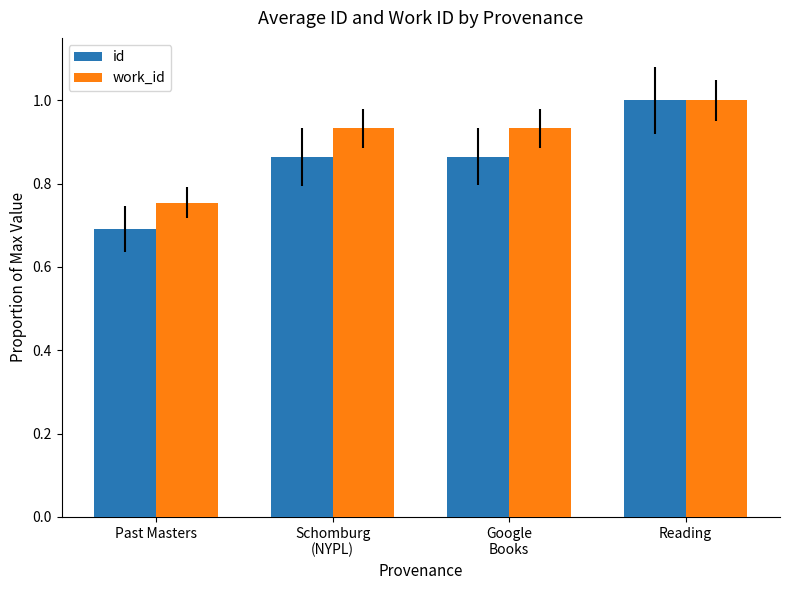

How many bars are there in total?

8